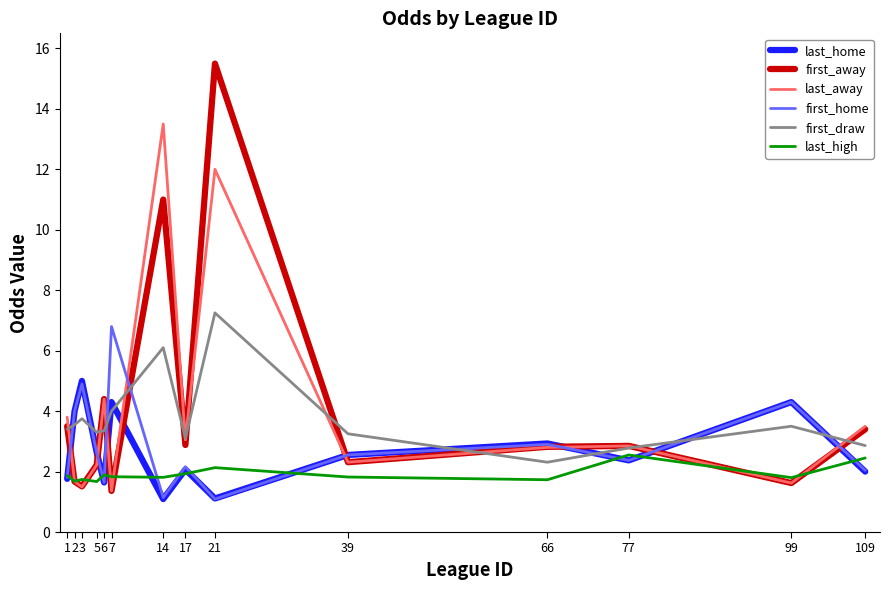

Which category has the highest value across all series?

21